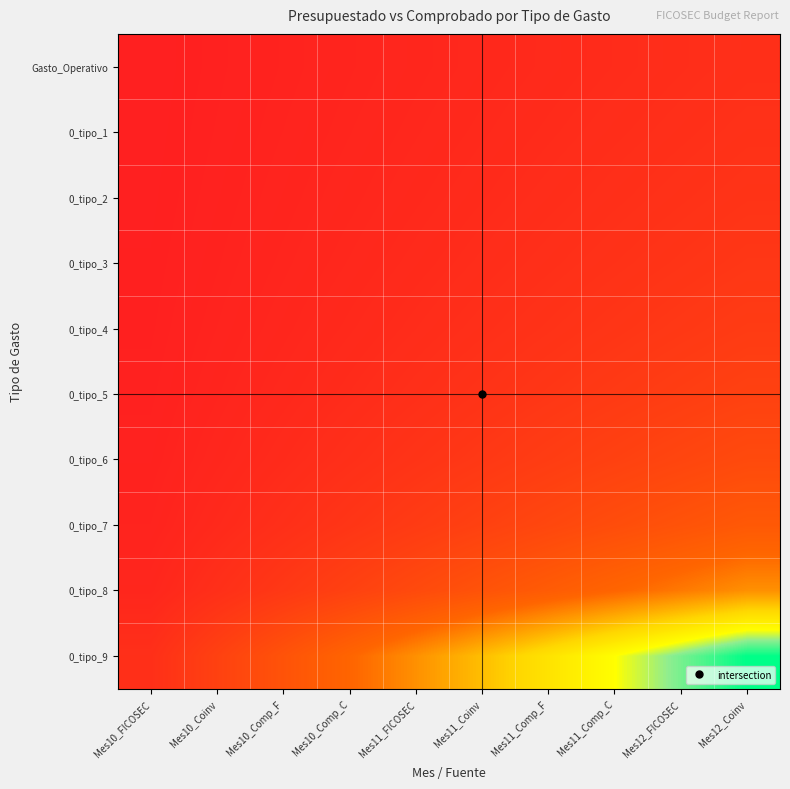

Reading right to left, list all the values displayed in this chart.

Gasto_Operativo: Mes12_Coinv=1.0	Mes12_FICOSEC=0.9	Mes11_Comp_C=0.8	Mes11_Comp_F=0.7	Mes11_Coinv=0.6	Mes11_FICOSEC=0.5	Mes10_Comp_C=0.4	Mes10_Comp_F=0.3	Mes10_Coinv=0.2	Mes10_FICOSEC=0.1
0_tipo_1: Mes12_Coinv=1.1	Mes12_FICOSEC=1.0	Mes11_Comp_C=0.9	Mes11_Comp_F=0.8	Mes11_Coinv=0.7	Mes11_FICOSEC=0.6	Mes10_Comp_C=0.4	Mes10_Comp_F=0.3	Mes10_Coinv=0.2	Mes10_FICOSEC=0.1
0_tipo_2: Mes12_Coinv=1.2	Mes12_FICOSEC=1.1	Mes11_Comp_C=1.0	Mes11_Comp_F=0.9	Mes11_Coinv=0.7	Mes11_FICOSEC=0.6	Mes10_Comp_C=0.5	Mes10_Comp_F=0.4	Mes10_Coinv=0.2	Mes10_FICOSEC=0.1
0_tipo_3: Mes12_Coinv=1.4	Mes12_FICOSEC=1.3	Mes11_Comp_C=1.1	Mes11_Comp_F=1.0	Mes11_Coinv=0.9	Mes11_FICOSEC=0.7	Mes10_Comp_C=0.6	Mes10_Comp_F=0.4	Mes10_Coinv=0.3	Mes10_FICOSEC=0.1
0_tipo_4: Mes12_Coinv=1.7	Mes12_FICOSEC=1.5	Mes11_Comp_C=1.3	Mes11_Comp_F=1.2	Mes11_Coinv=1.0	Mes11_FICOSEC=0.8	Mes10_Comp_C=0.7	Mes10_Comp_F=0.5	Mes10_Coinv=0.3	Mes10_FICOSEC=0.2
0_tipo_5: Mes12_Coinv=2.0	Mes12_FICOSEC=1.8	Mes11_Comp_C=1.6	Mes11_Comp_F=1.4	Mes11_Coinv=1.2	Mes11_FICOSEC=1.0	Mes10_Comp_C=0.8	Mes10_Comp_F=0.6	Mes10_Coinv=0.4	Mes10_FICOSEC=0.2
0_tipo_6: Mes12_Coinv=2.5	Mes12_FICOSEC=2.2	Mes11_Comp_C=2.0	Mes11_Comp_F=1.7	Mes11_Coinv=1.5	Mes11_FICOSEC=1.2	Mes10_Comp_C=1.0	Mes10_Comp_F=0.7	Mes10_Coinv=0.5	Mes10_FICOSEC=0.2
0_tipo_7: Mes12_Coinv=3.3	Mes12_FICOSEC=3.0	Mes11_Comp_C=2.7	Mes11_Comp_F=2.3	Mes11_Coinv=2.0	Mes11_FICOSEC=1.7	Mes10_Comp_C=1.3	Mes10_Comp_F=1.0	Mes10_Coinv=0.7	Mes10_FICOSEC=0.3
0_tipo_8: Mes12_Coinv=5.0	Mes12_FICOSEC=4.5	Mes11_Comp_C=4.0	Mes11_Comp_F=3.5	Mes11_Coinv=3.0	Mes11_FICOSEC=2.5	Mes10_Comp_C=2.0	Mes10_Comp_F=1.5	Mes10_Coinv=1.0	Mes10_FICOSEC=0.5
0_tipo_9: Mes12_Coinv=10.0	Mes12_FICOSEC=9.0	Mes11_Comp_C=8.0	Mes11_Comp_F=7.0	Mes11_Coinv=6.0	Mes11_FICOSEC=5.0	Mes10_Comp_C=4.0	Mes10_Comp_F=3.0	Mes10_Coinv=2.0	Mes10_FICOSEC=1.0